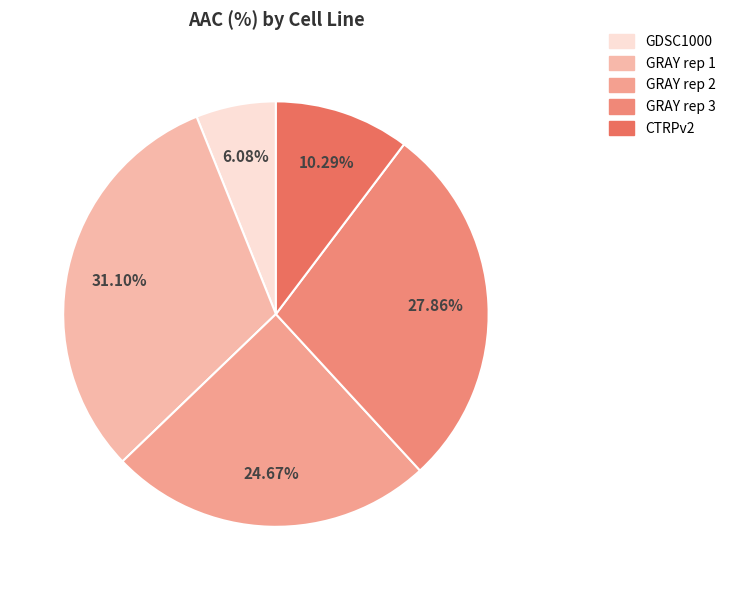

How many segments does this pie chart have?

5